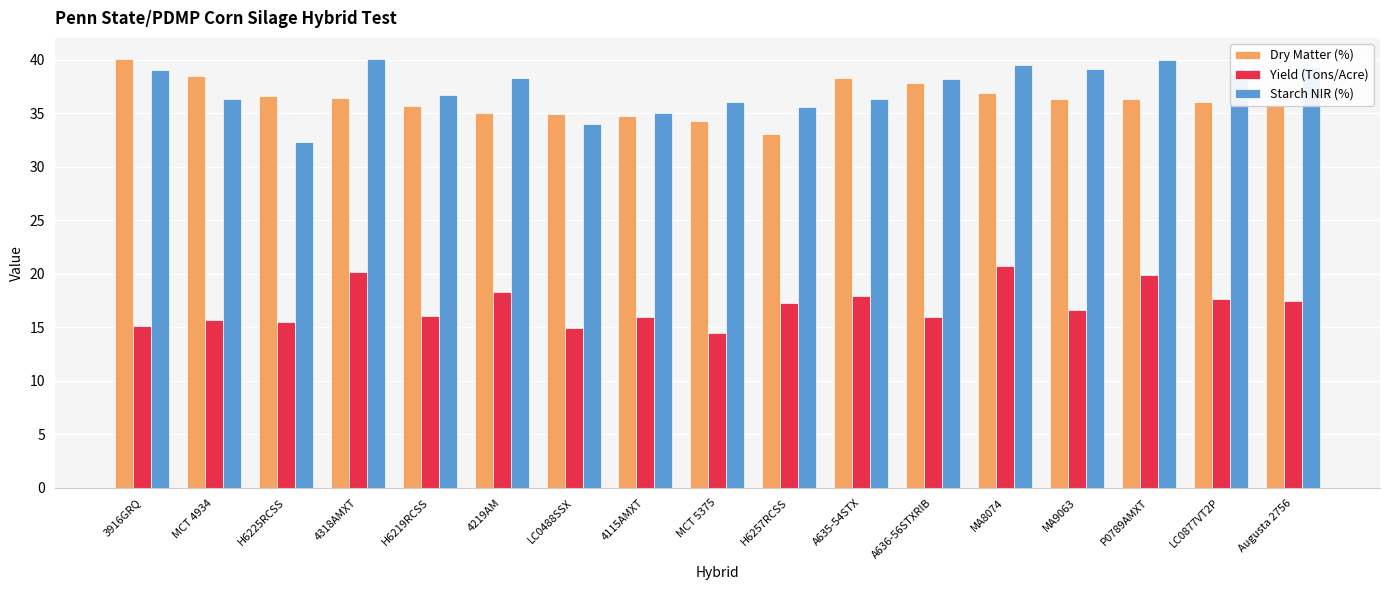

What are all the series names shown in the legend?

Dry Matter (%), Yield (Tons/Acre), Starch NIR (%)